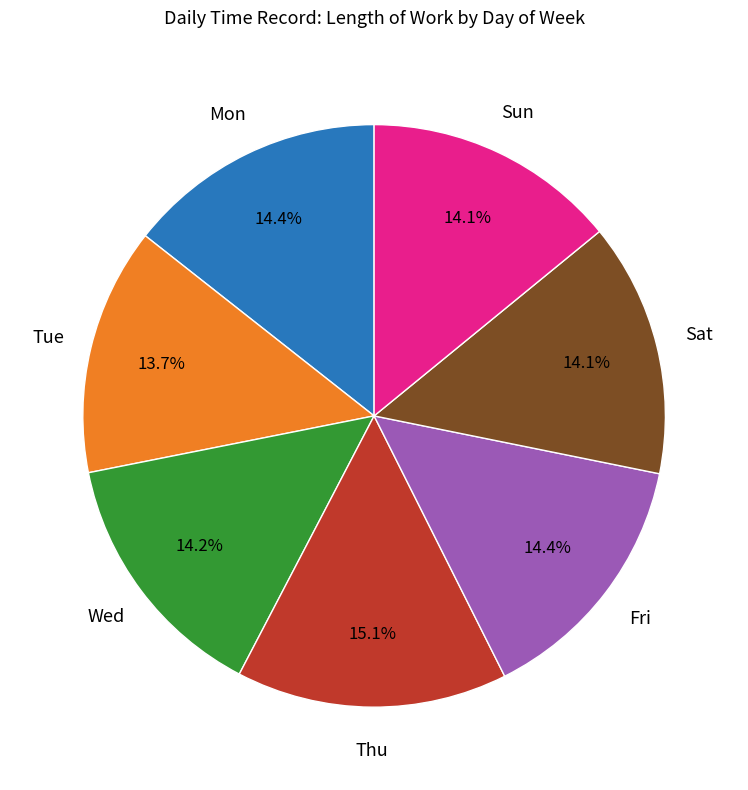

Is there a majority slice in this chart?

No